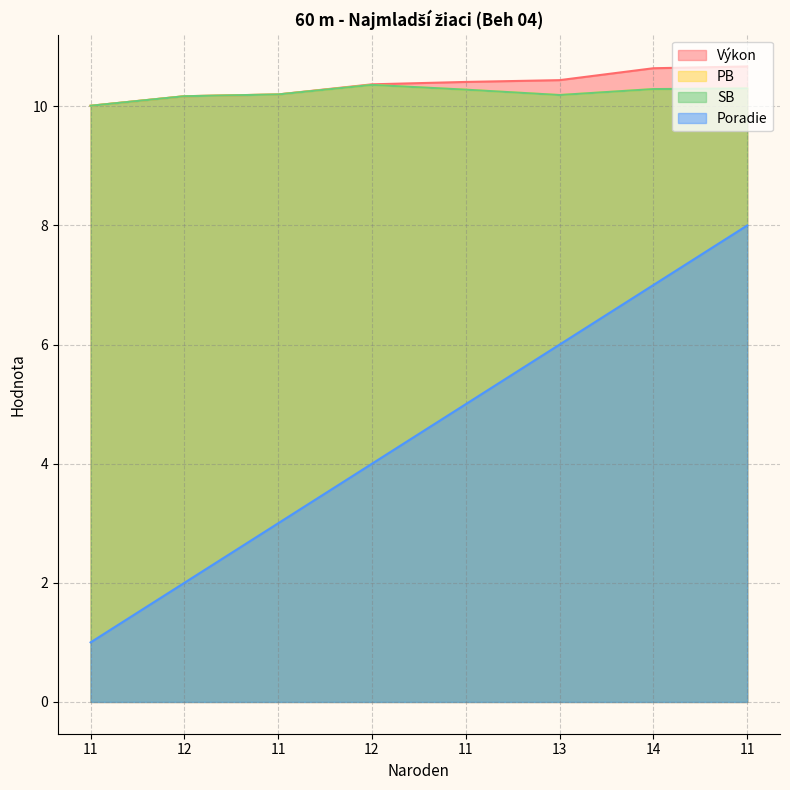

List the labels in order of Výkon value, smallest first.

11, 12, 11, 12, 11, 13, 14, 11